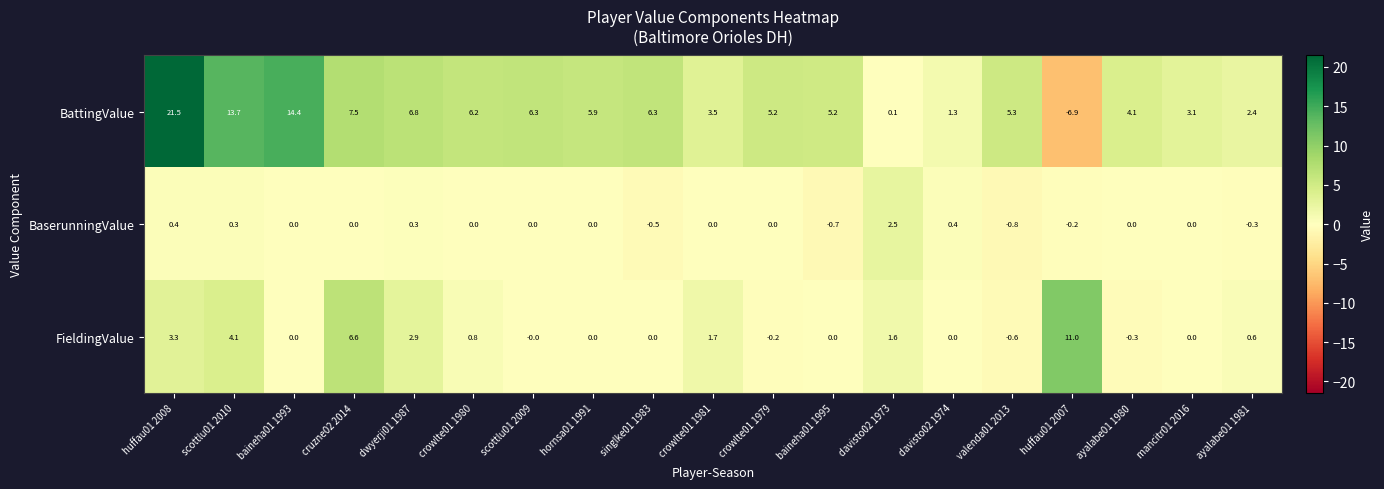

What is the sum of the BattingValue values at huffau01 2008 and hornsa01 1991?

27.4